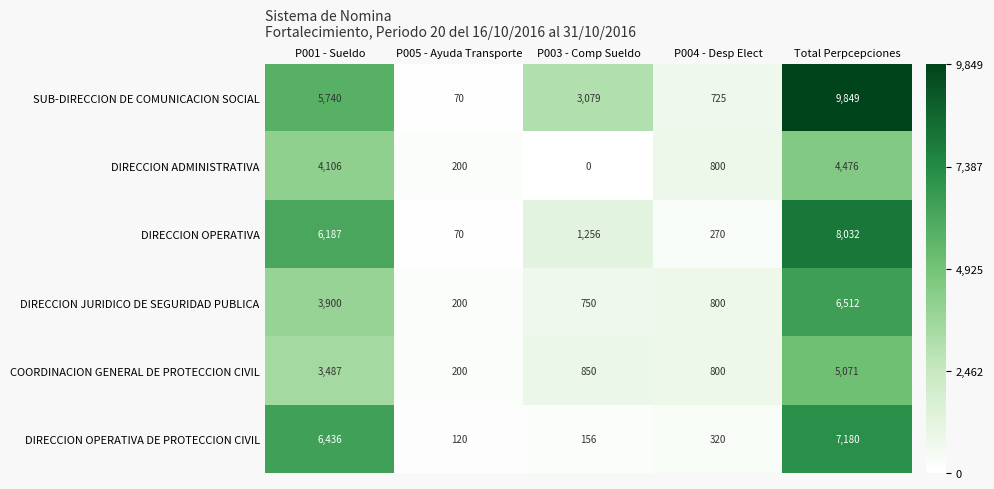

Which category has the lowest value in the DIRECCION OPERATIVA DE PROTECCION CIVIL series?

P005 - Ayuda Transporte